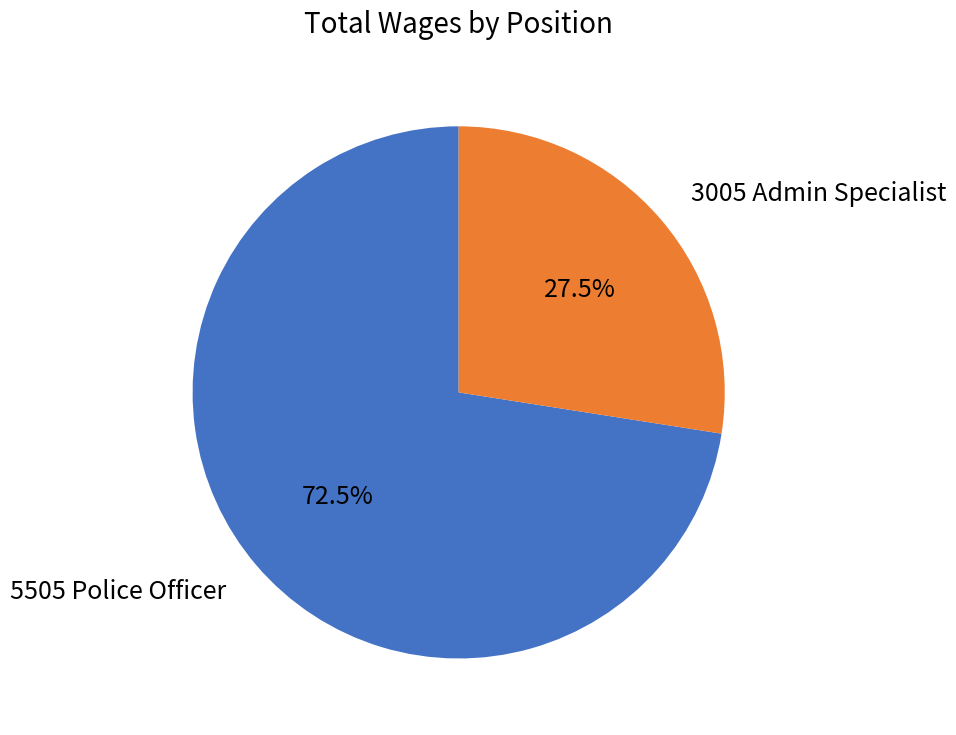

Which slice represents more than half of the pie?

5505 Police Officer